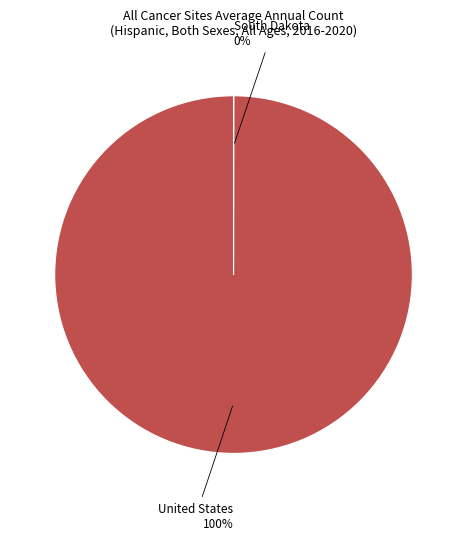

To the nearest percent, what is the average slice percentage?

50%